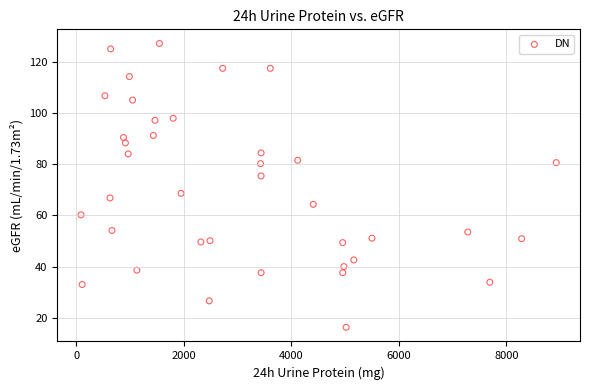

What Y value in the scatter plot is closest to 71?

68.6